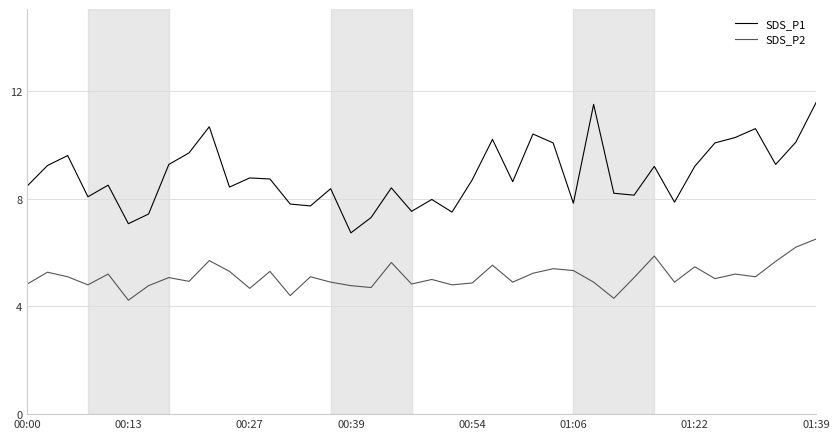

Which series has the largest total across all categories?

SDS_P1